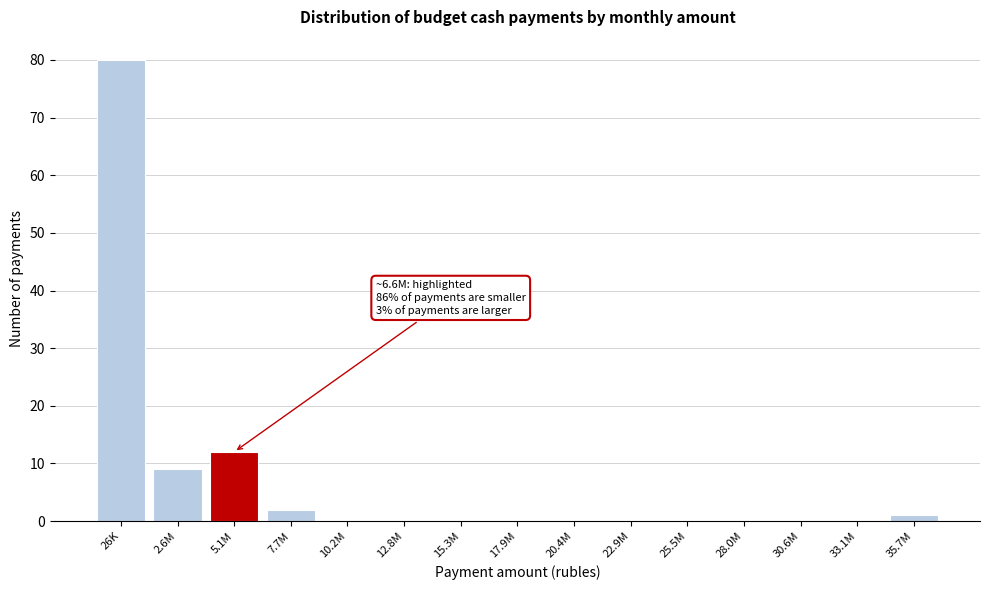

Reading right to left, list all the values displayed in this chart.

35.7M=1	33.1M=0	30.6M=0	28.0M=0	25.5M=0	22.9M=0	20.4M=0	17.9M=0	15.3M=0	12.8M=0	10.2M=0	7.7M=2	5.1M=12	2.6M=9	26K=80